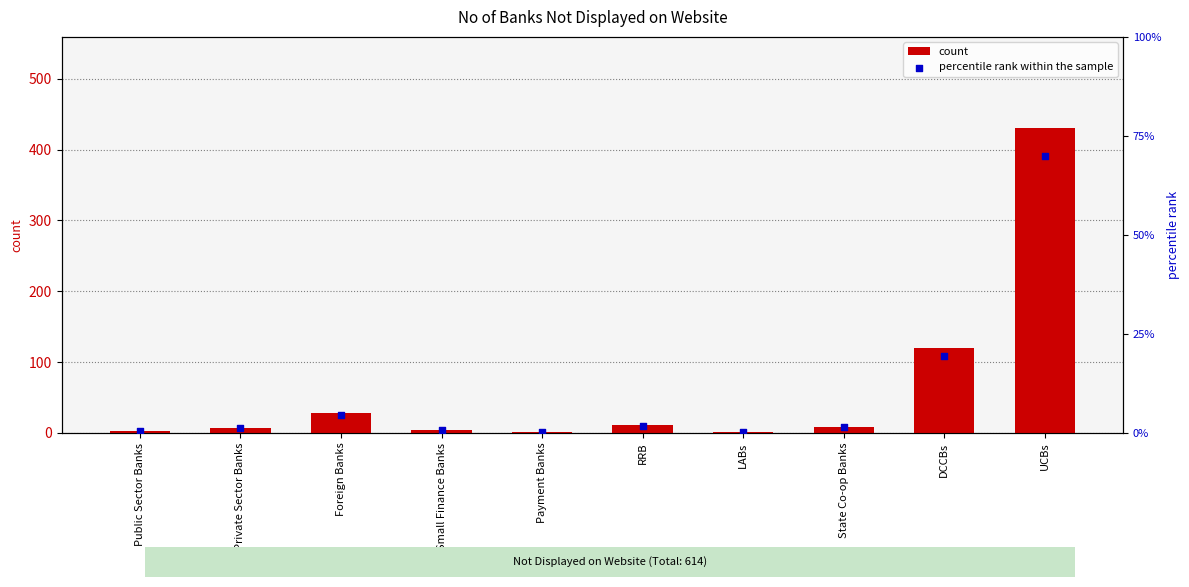

Is the value of count at Small Finance Banks greater than the value of percentile rank within the sample at LABs?

Yes